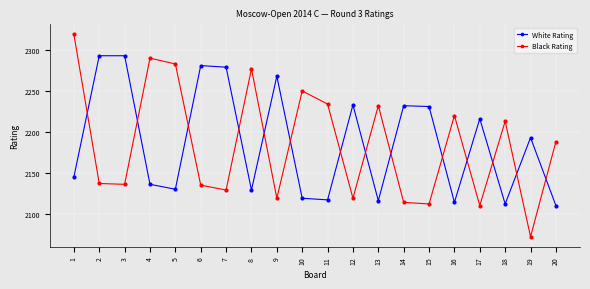

Between which two adjacent categories do Black Rating and White Rating first intersect?

1 and 2